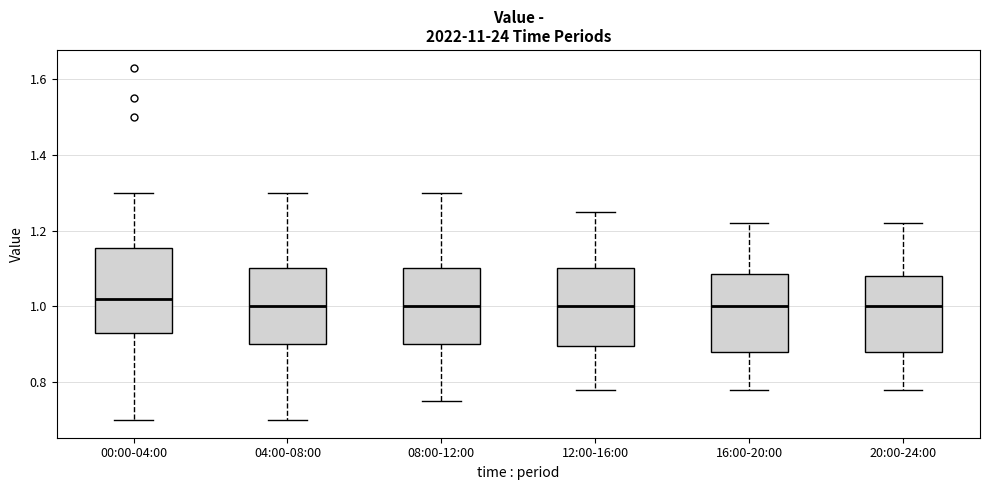

Where does the median line of the box for 04:00-08:00 sit on the y-axis? The values are not printed on the chart, so give them approximately, as read against the axis.

1.00